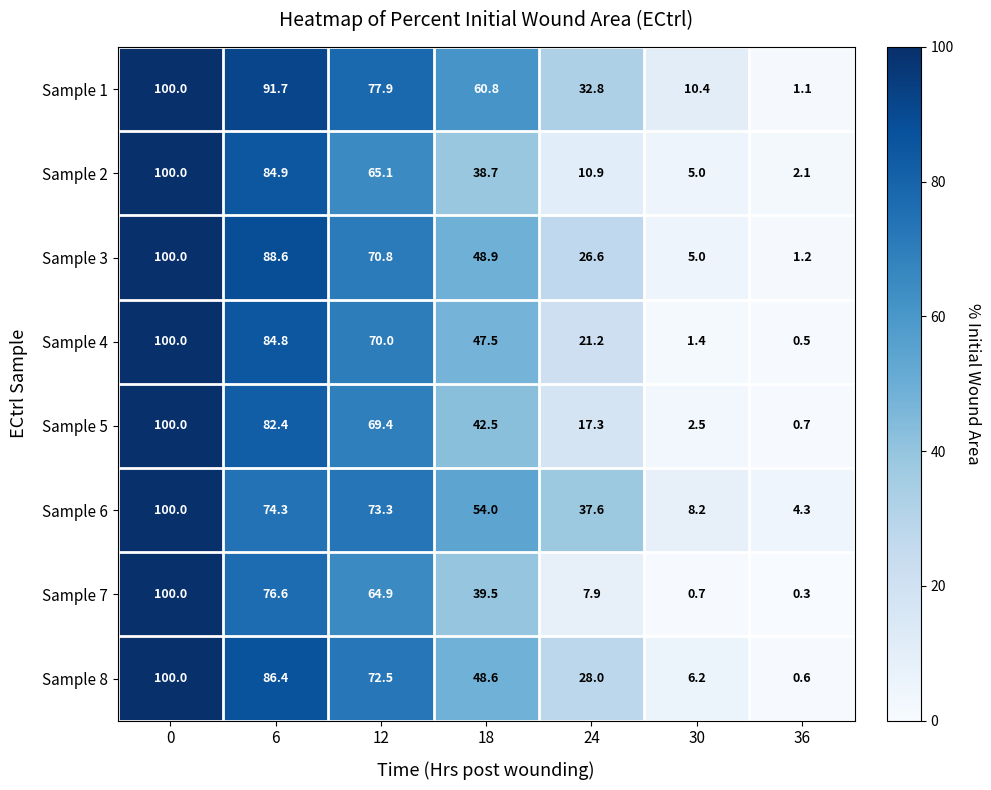

At how many categories does at least one series exceed 11?

5